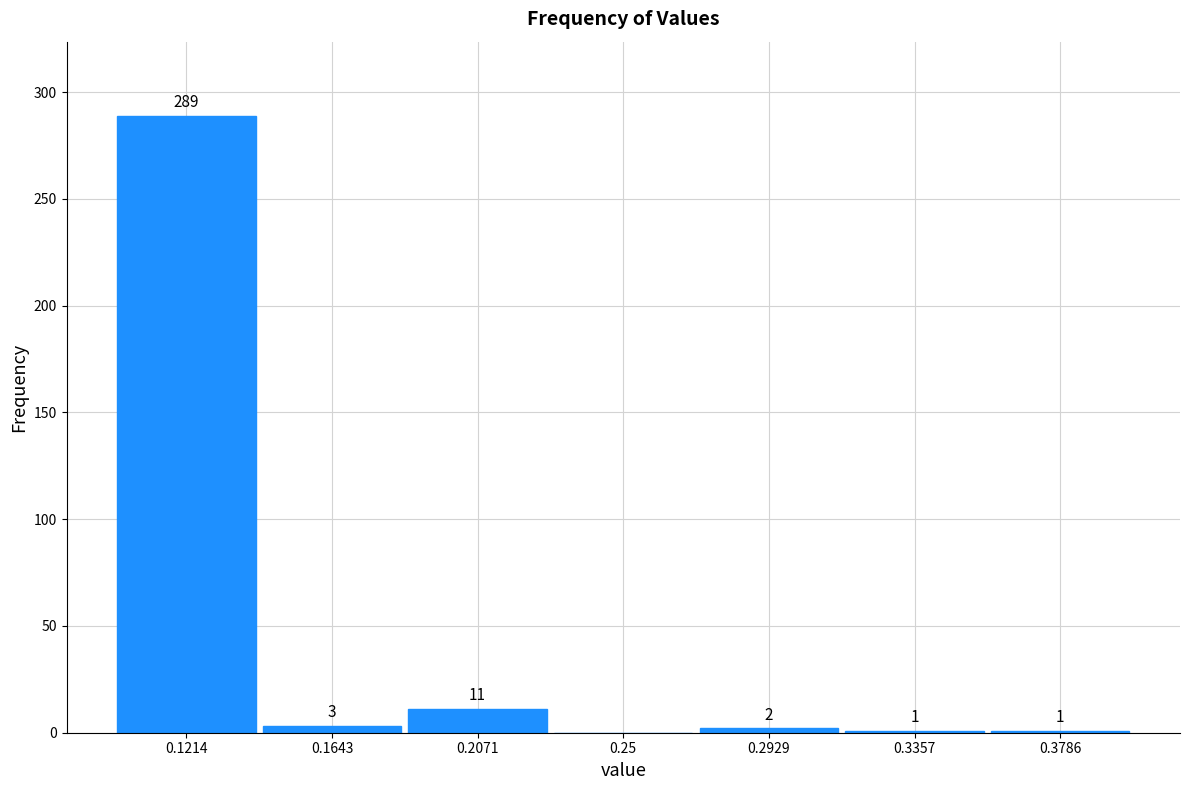

Over which range of the x-axis is the bar tallest?

0.100 to 0.145